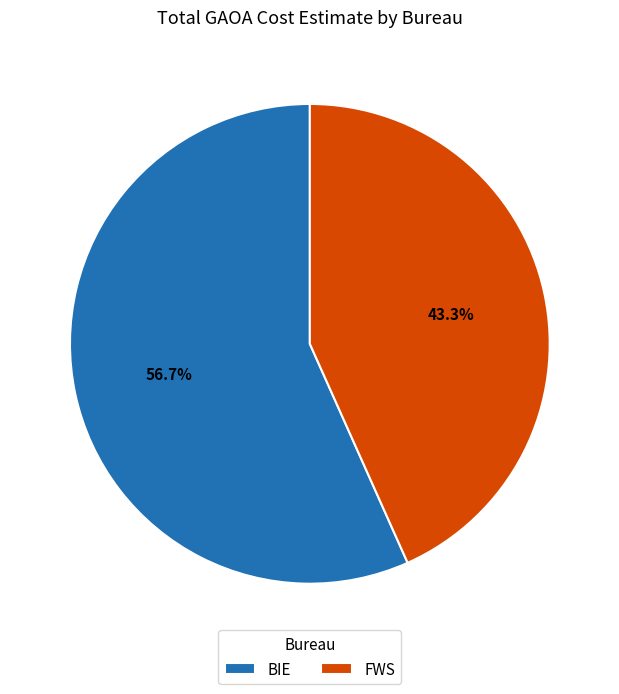

Which has a higher value, BIE or FWS?

BIE